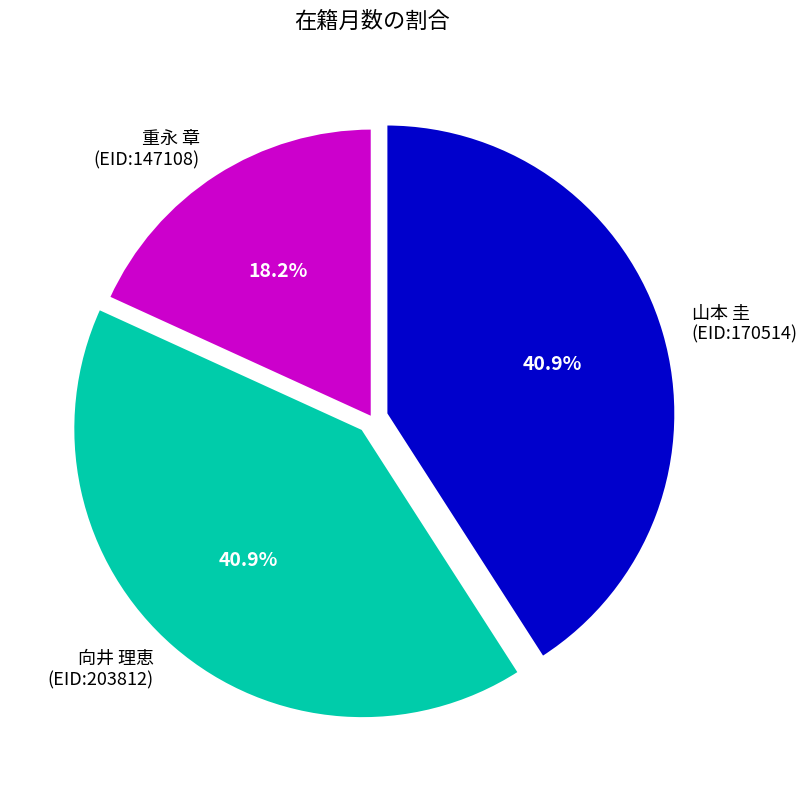

What is the smallest slice in the pie chart?

重永 章 (EID:147108)